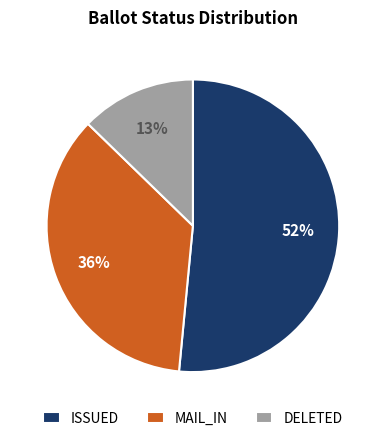

True or false: DELETED accounts for 20% of the total.

False